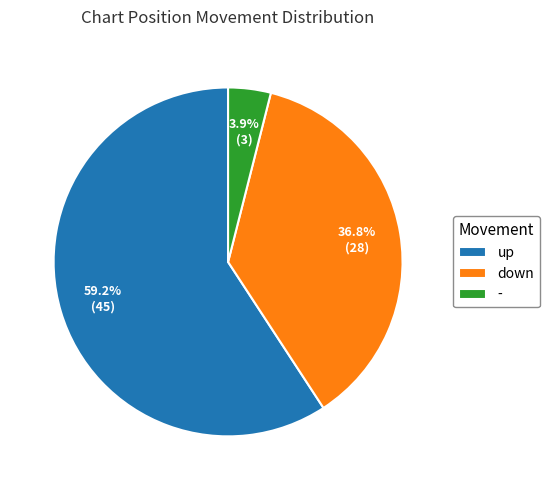

To the nearest percent, what portion does - represent?

4%